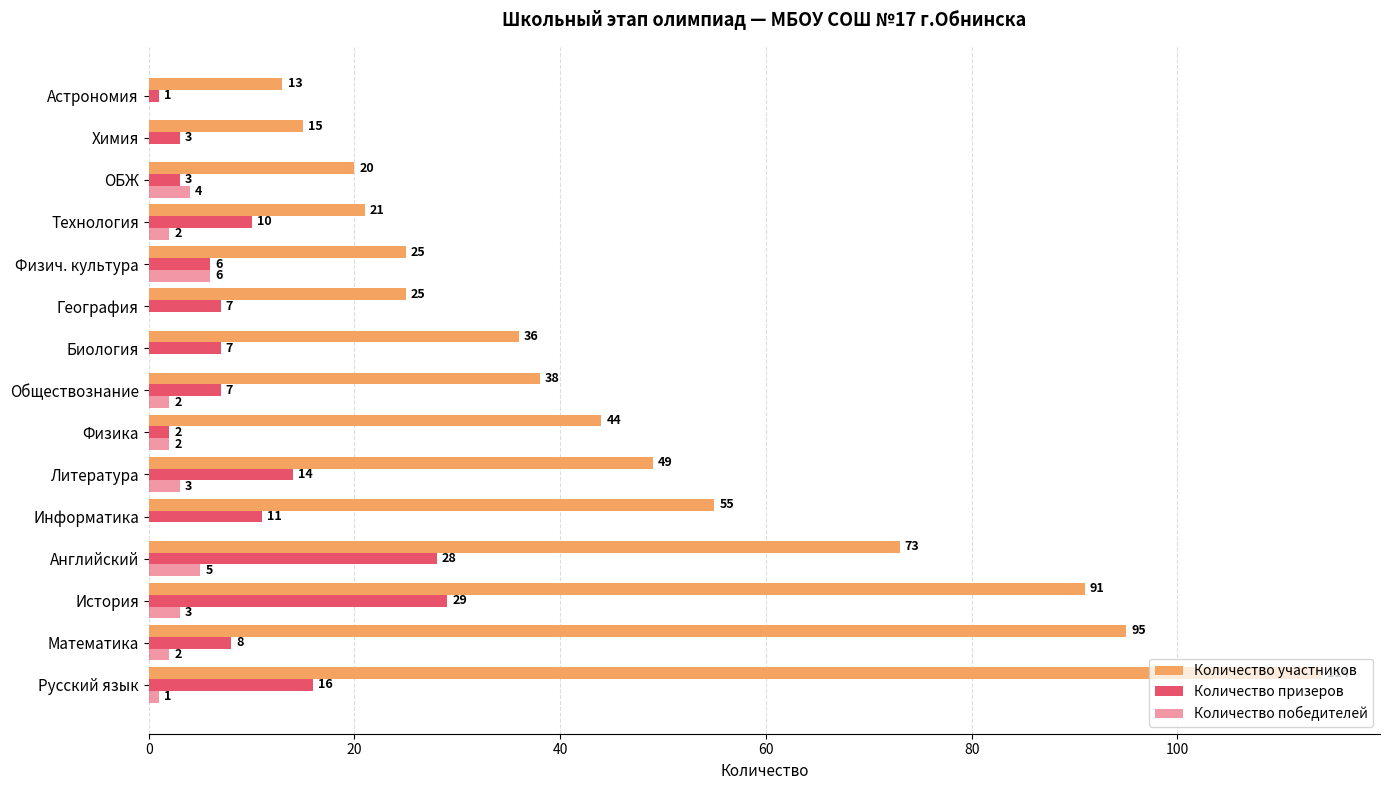

Count the number of data series in this chart.

3